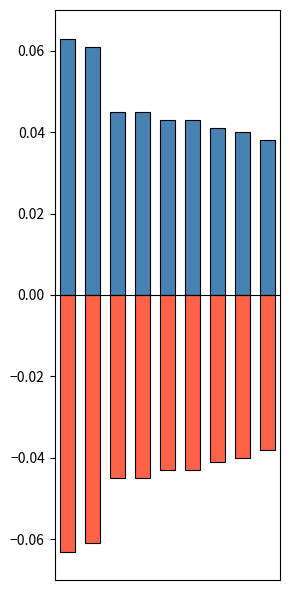

Reading left to right, list all the values displayed in this chart.

positive: 0.1	0.1	0.0	0.0	0.0	0.0	0.0	0.0	0.0
negative: -0.1	-0.1	-0.0	-0.0	-0.0	-0.0	-0.0	-0.0	-0.0